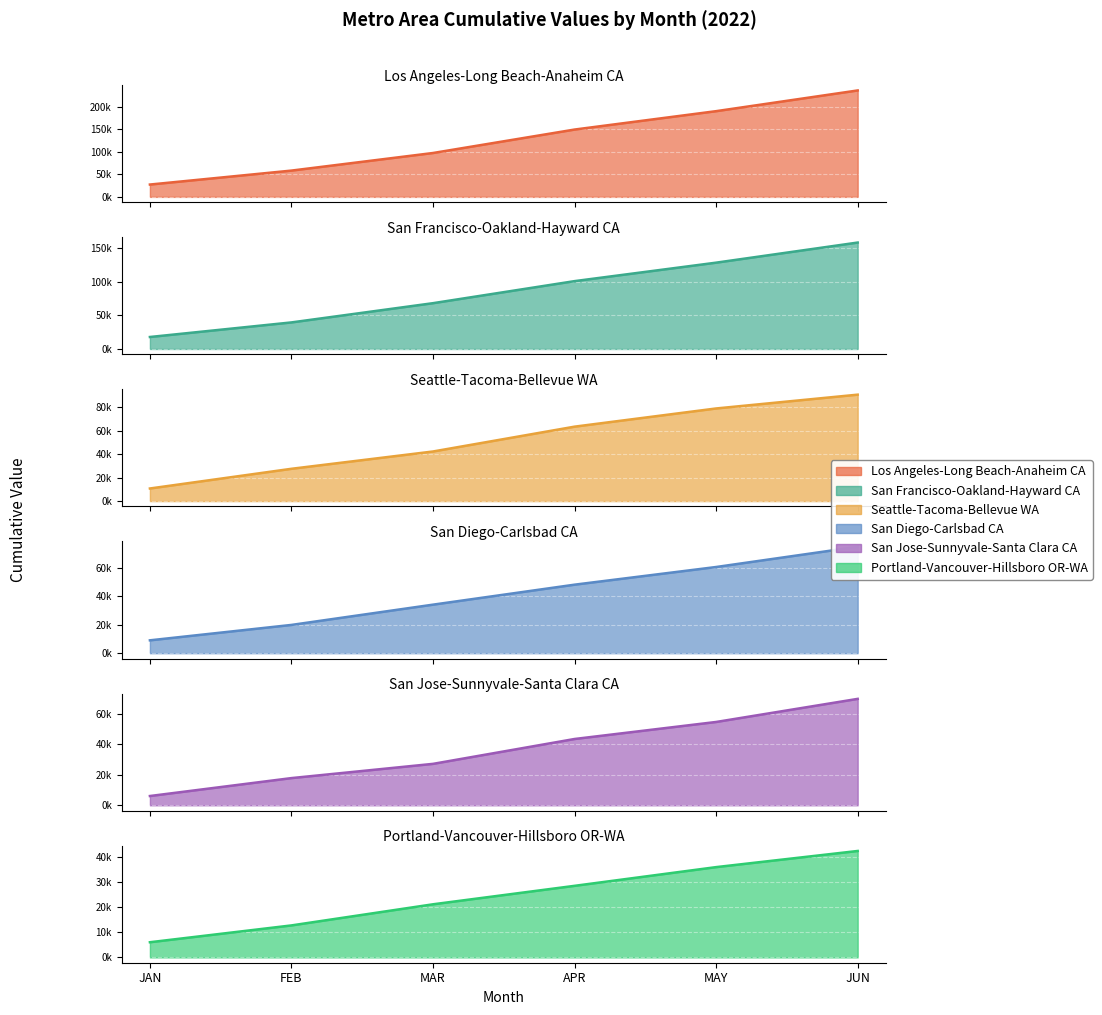

At which label does San Jose-Sunnyvale-Santa Clara CA reach its minimum?

JAN